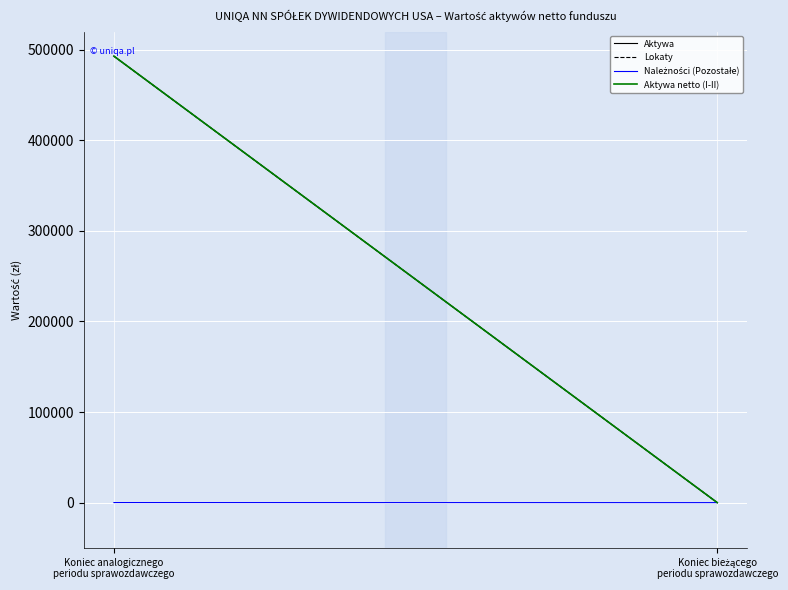

At which label is Aktywa netto (I-II) closest to 246407?

Koniec bieżącego
periodu sprawozdawczego